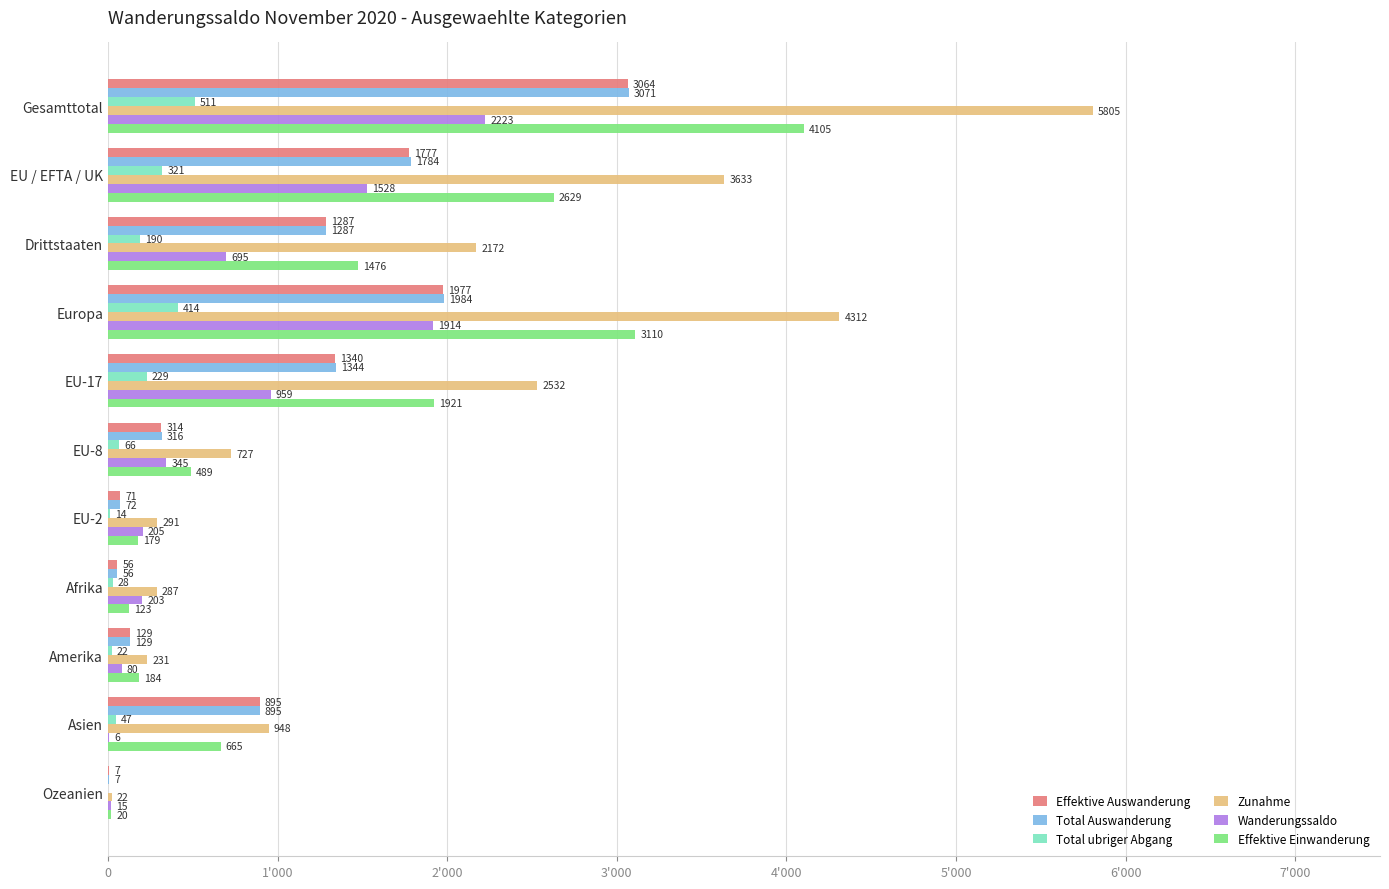

What is the lowest value of the Total Auswanderung series?

7